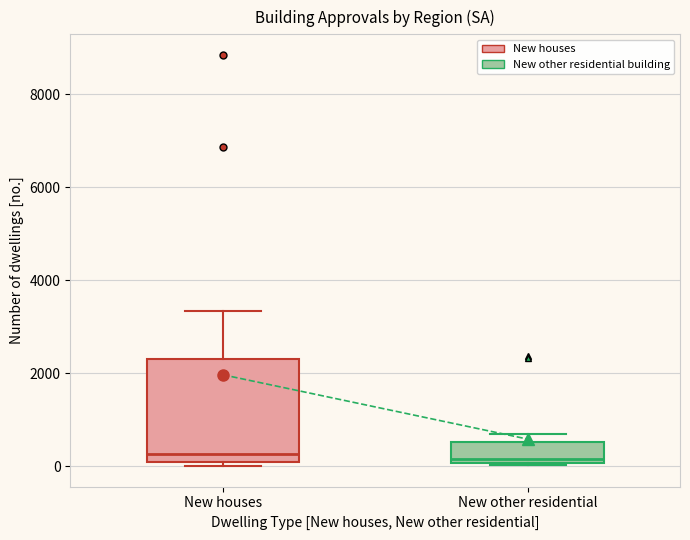

Reading left to right, transcribe this box plot: for each box, give where its median line is, the range the box spans, and where its two whiskers end, as read against the y-axis. The values are not printed on the chart, so give them approximately, as read against the axis.

New houses: median 200, box 0 to 2400, whiskers 0 (just below the box's lower edge) to 3400
New other residential: median 200, box 0 to 600, whiskers 0 to 600 (just above the box's upper edge)